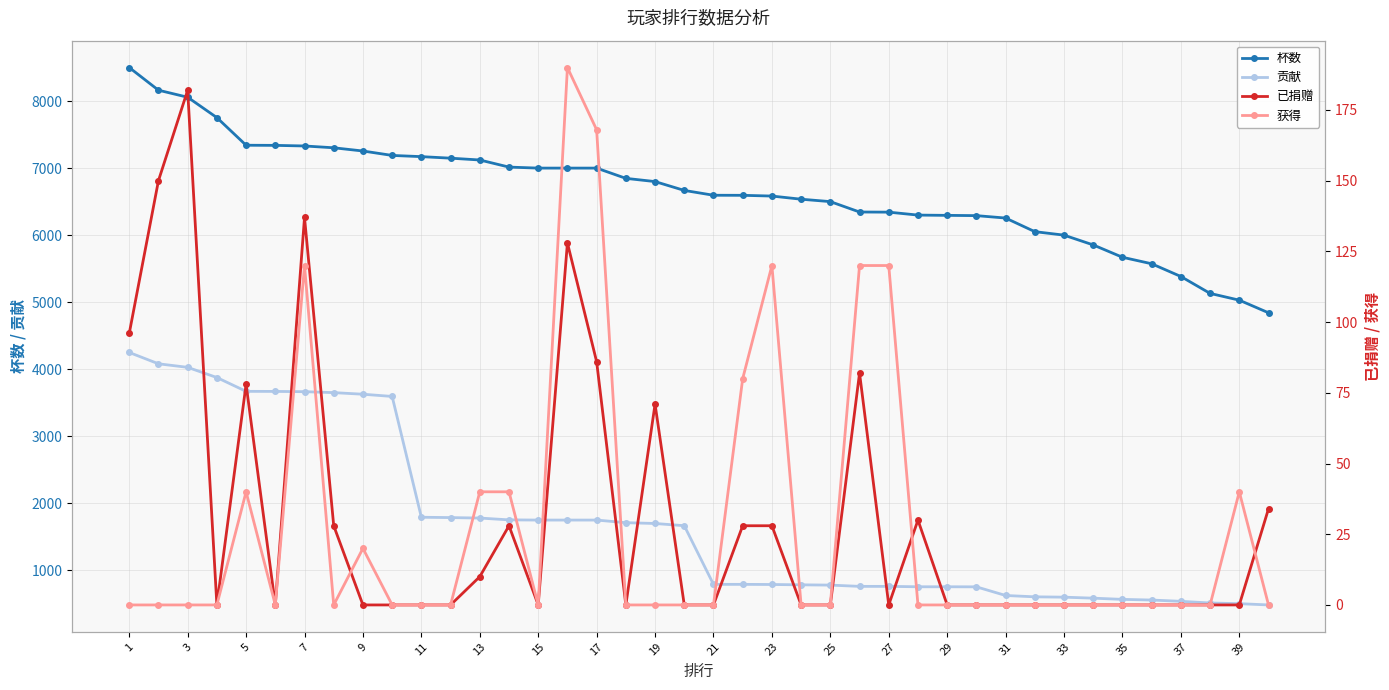

What is the lowest value of the 杯数 series?

4842